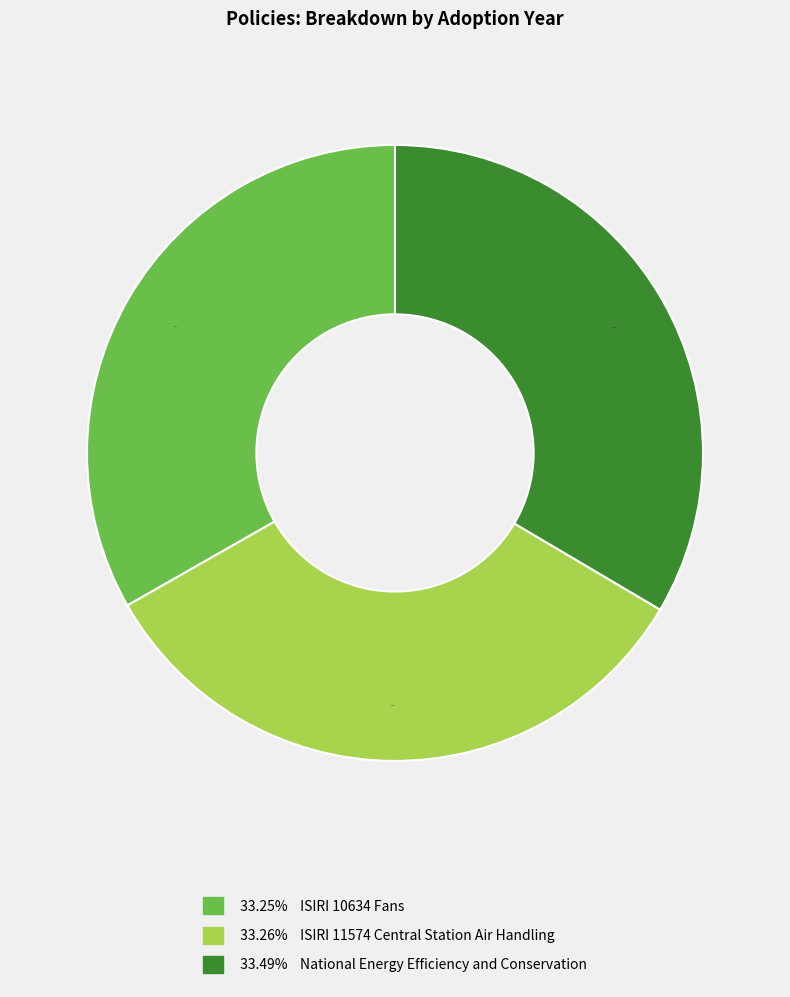

Is there a majority slice in this chart?

No